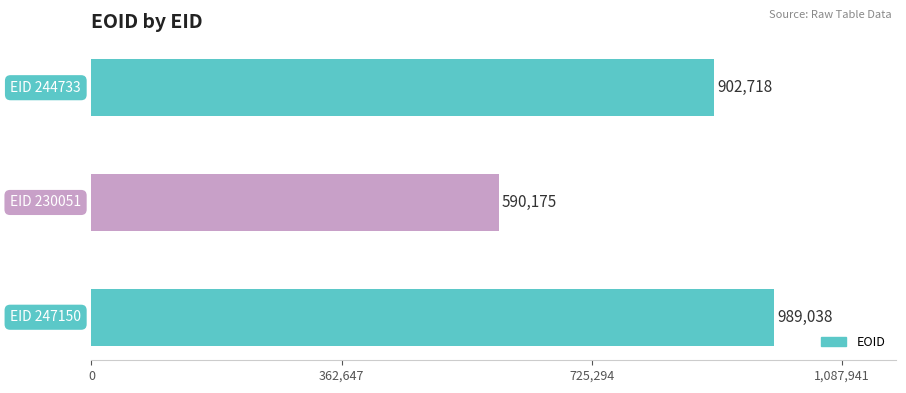

What is the minimum value shown in the chart?

590175